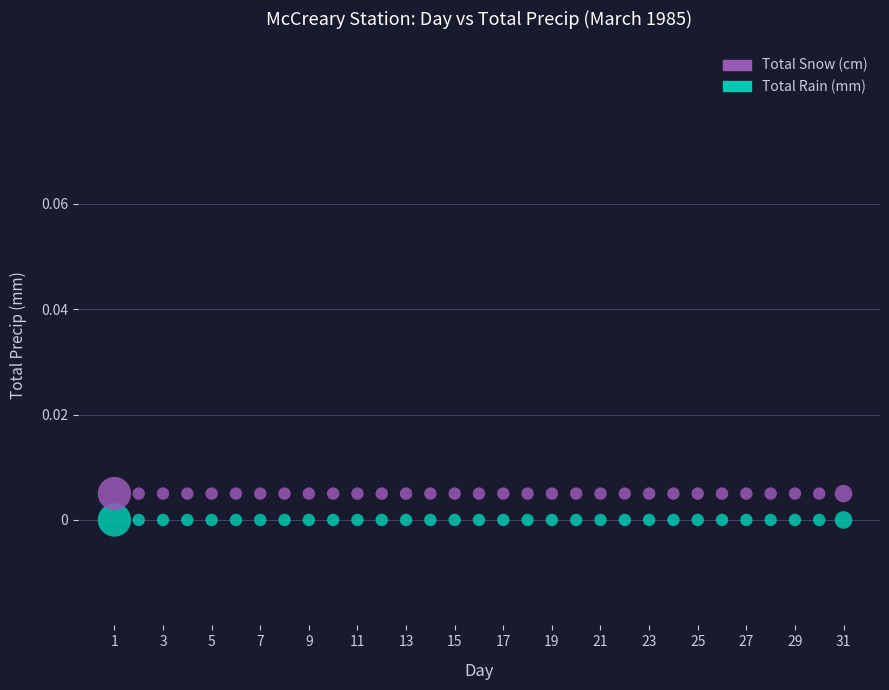

Which series reaches the maximum Y coordinate?

Total Snow (cm)